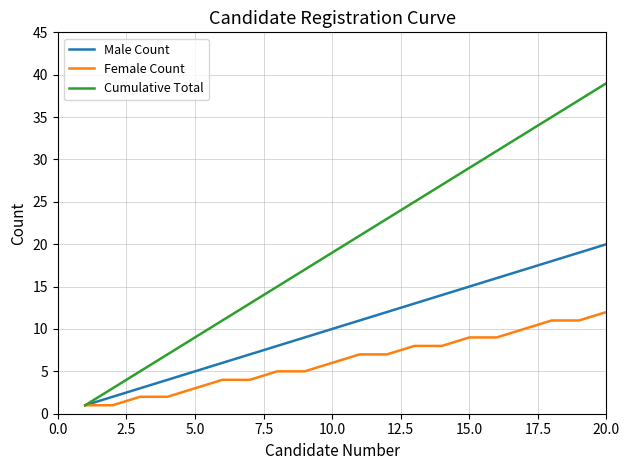

List the series in order of their peak value, highest first.

Cumulative Total, Male Count, Female Count